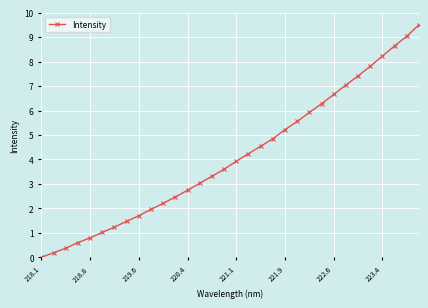

What is the difference between the second highest and minimum values?

9.0